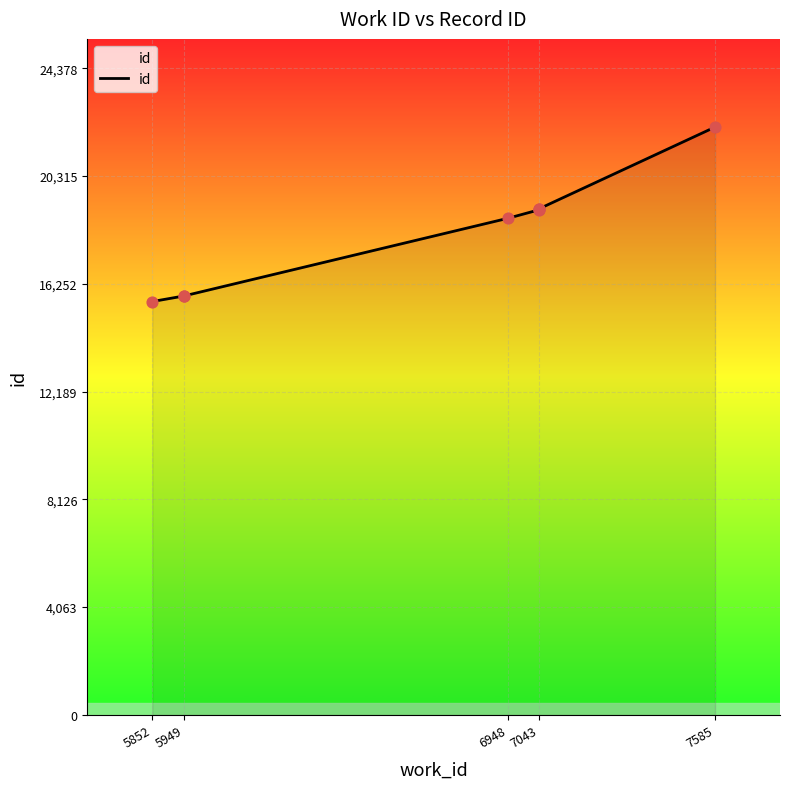

What is the ratio of the value at 5852 to the value at 5949?

1.0